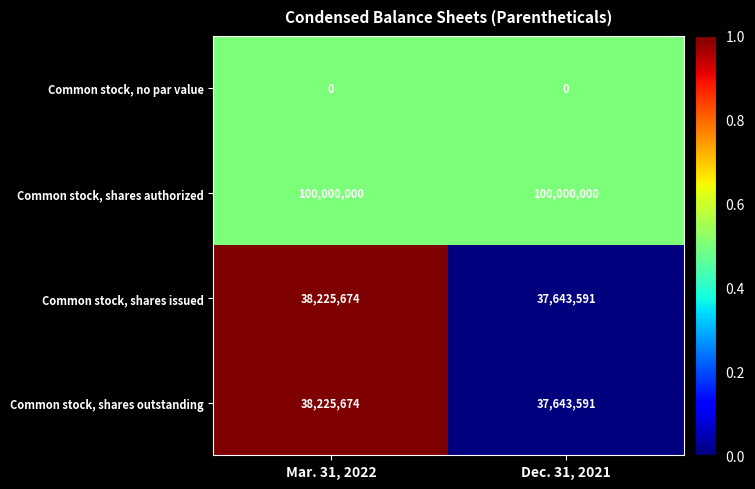

Rank the categories by Common stock, shares outstanding value from highest to lowest.

Mar. 31, 2022, Dec. 31, 2021